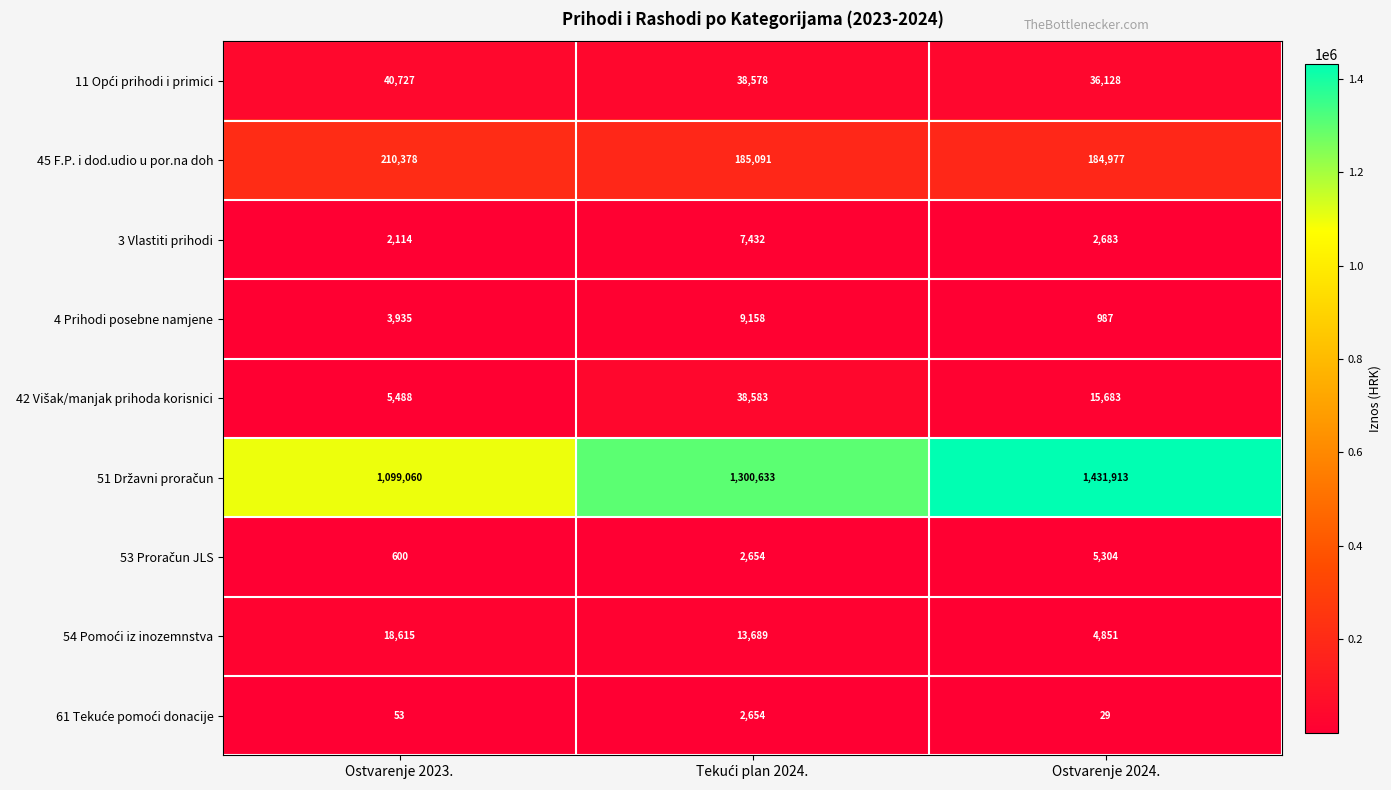

What is the difference between the highest and lowest values at Ostvarenje 2024.?

1431884